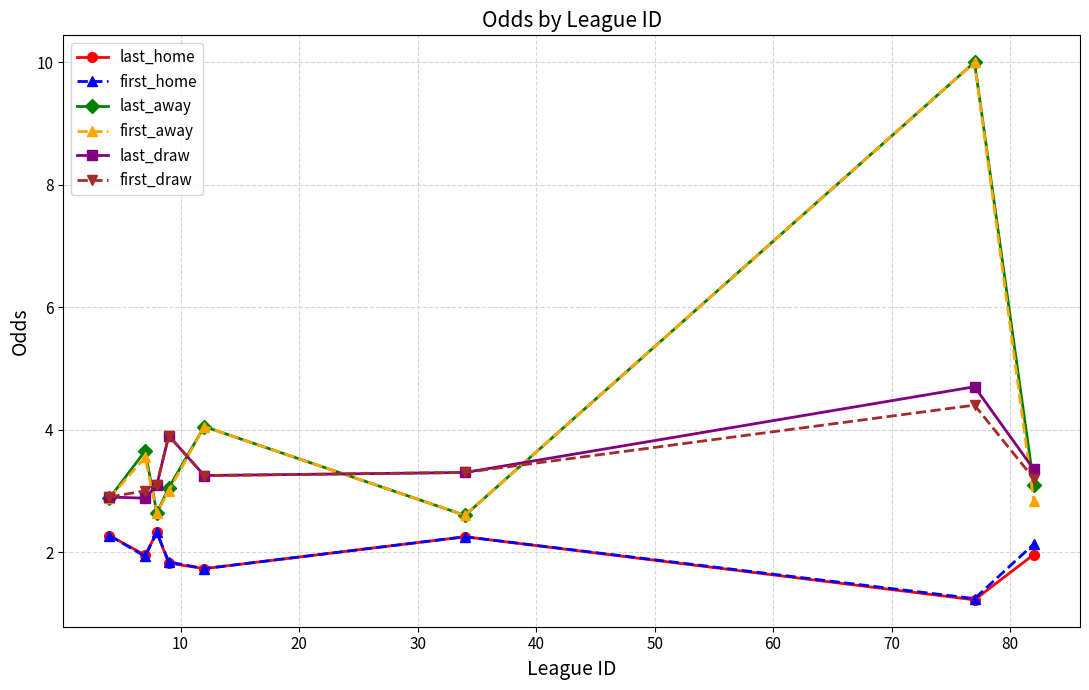

True or false: last_draw has more than 2 points higher than both neighbors.

False